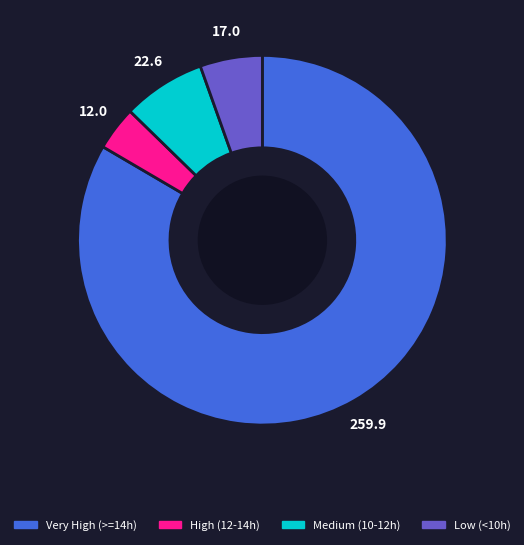

Is there any slice that represents more than half of the pie?

Yes